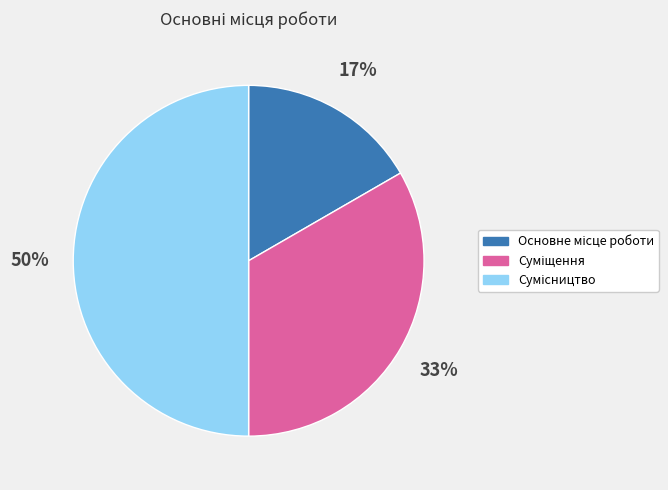

To the nearest percent, what is the difference between the largest and smallest slice percentages?

33%